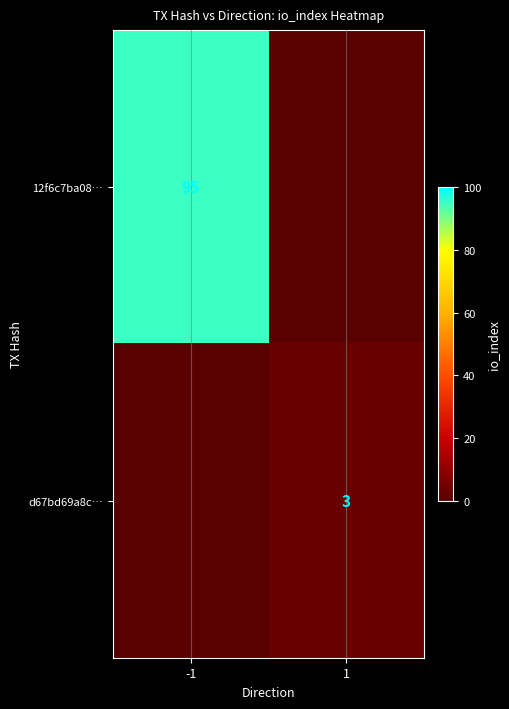

How many series are shown in this chart?

2